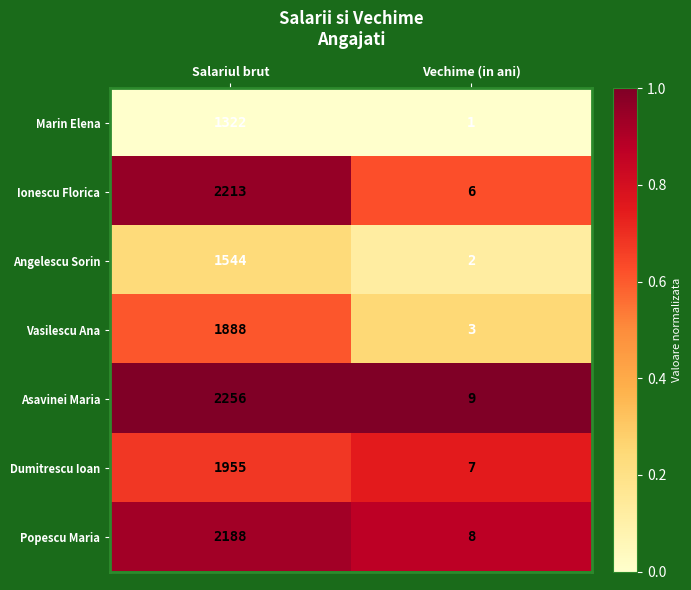

What is the greatest value displayed?

2256